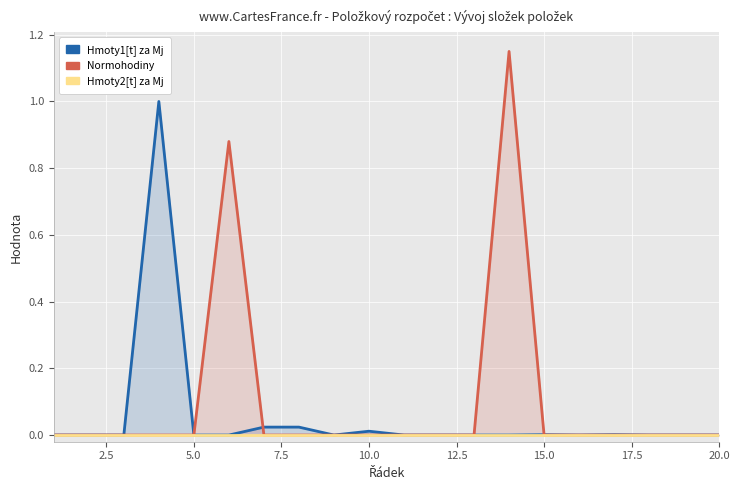

True or false: Hmoty2[t] za Mj and Normohodiny intersect in this chart.

False